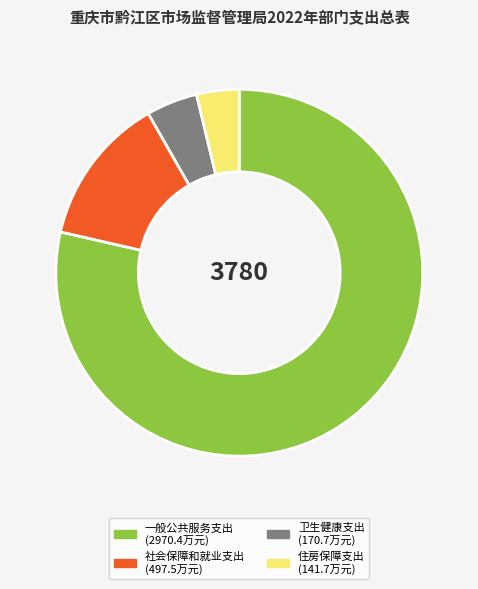

Combined, do 社会保障和就业支出 and 一般公共服务支出 account for over 50%?

Yes